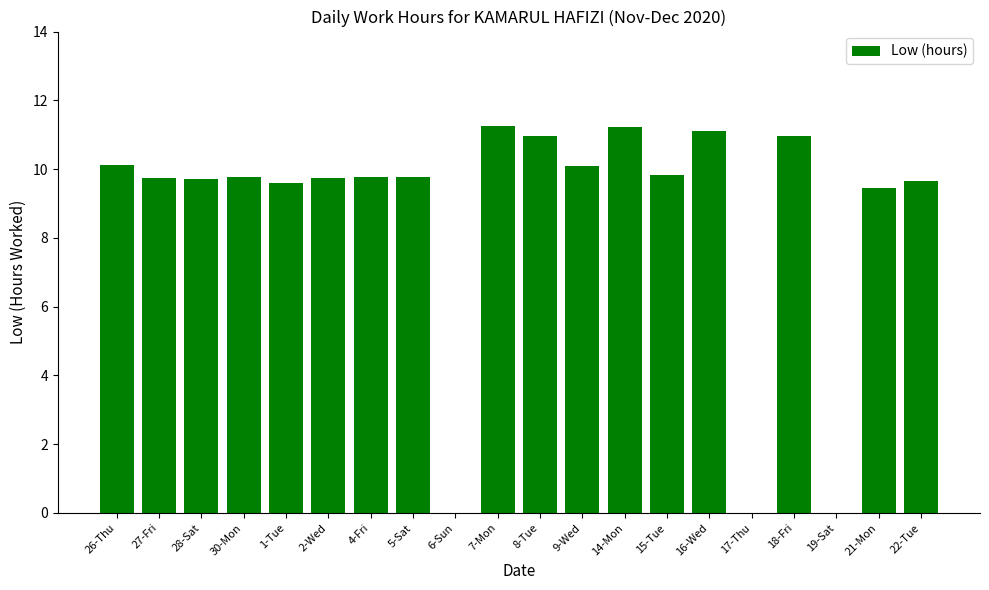

What is the ratio of the value at 7-Mon to the value at 22-Tue?

1.2